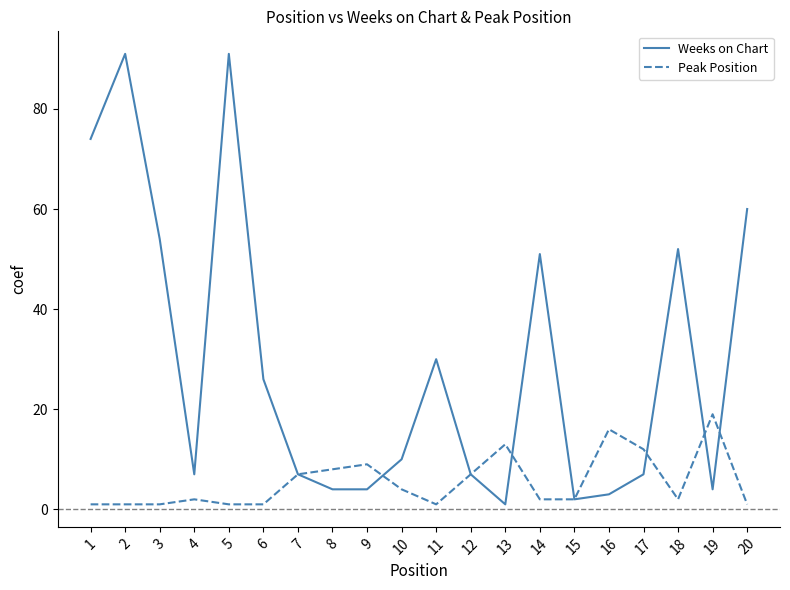

How many categories are shown in the chart?

20